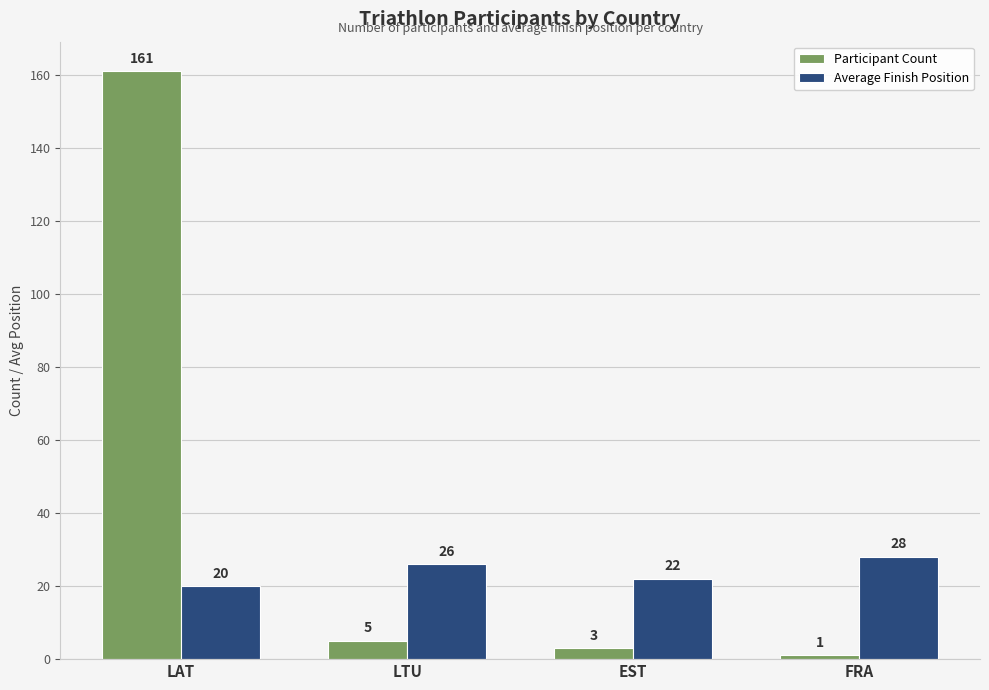

What is the difference between the Participant Count values at LAT and LTU?

156